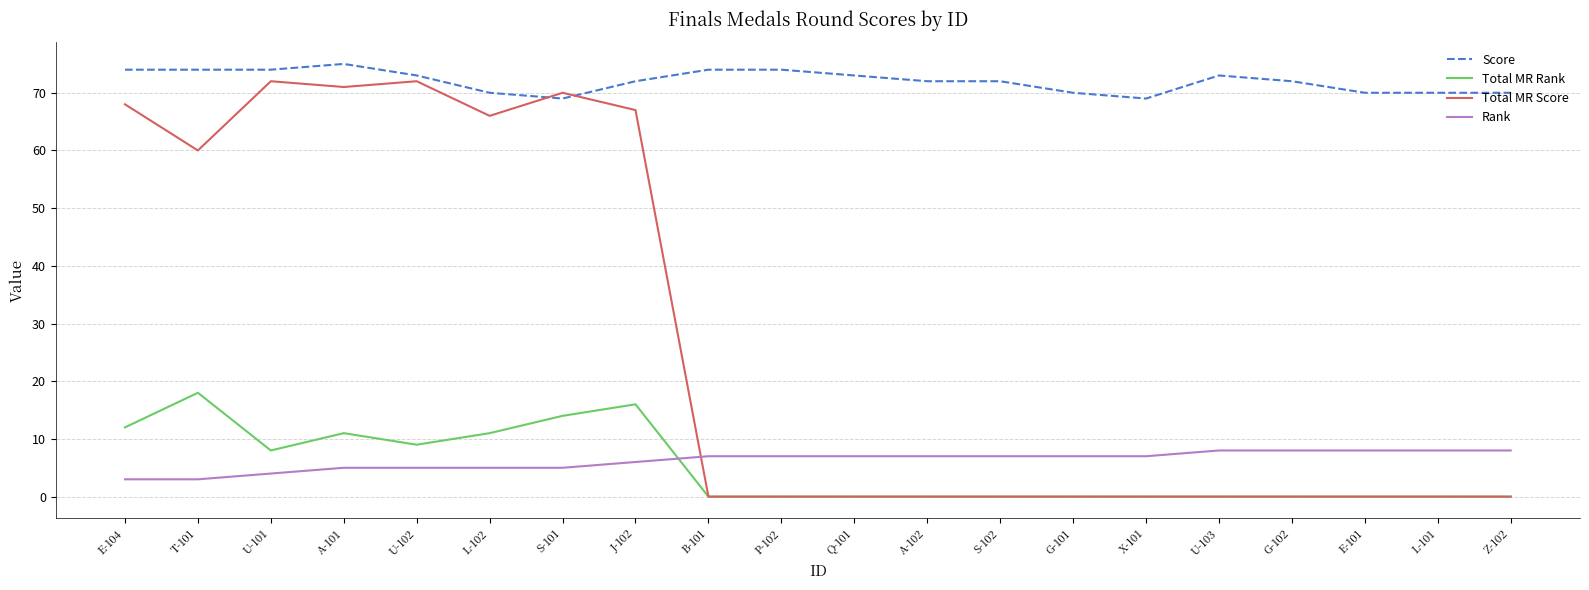

Count the number of categories in the chart.

20